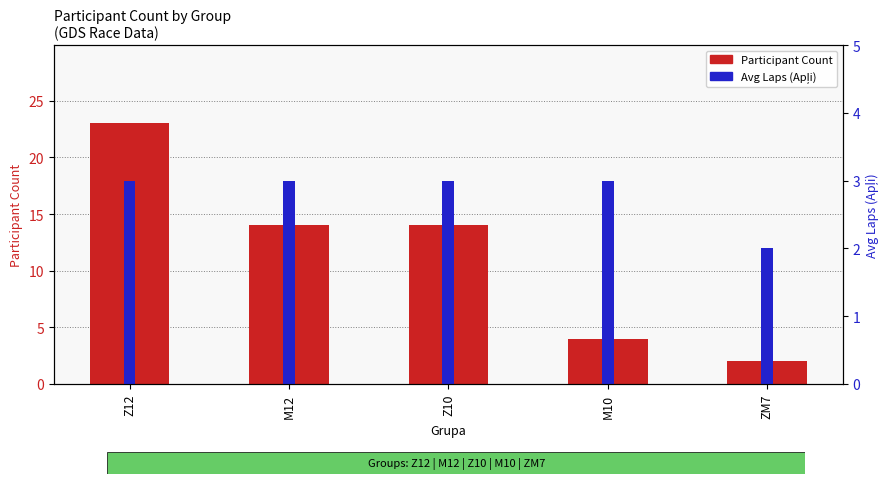

What is the average value of the Participant Count series?

11